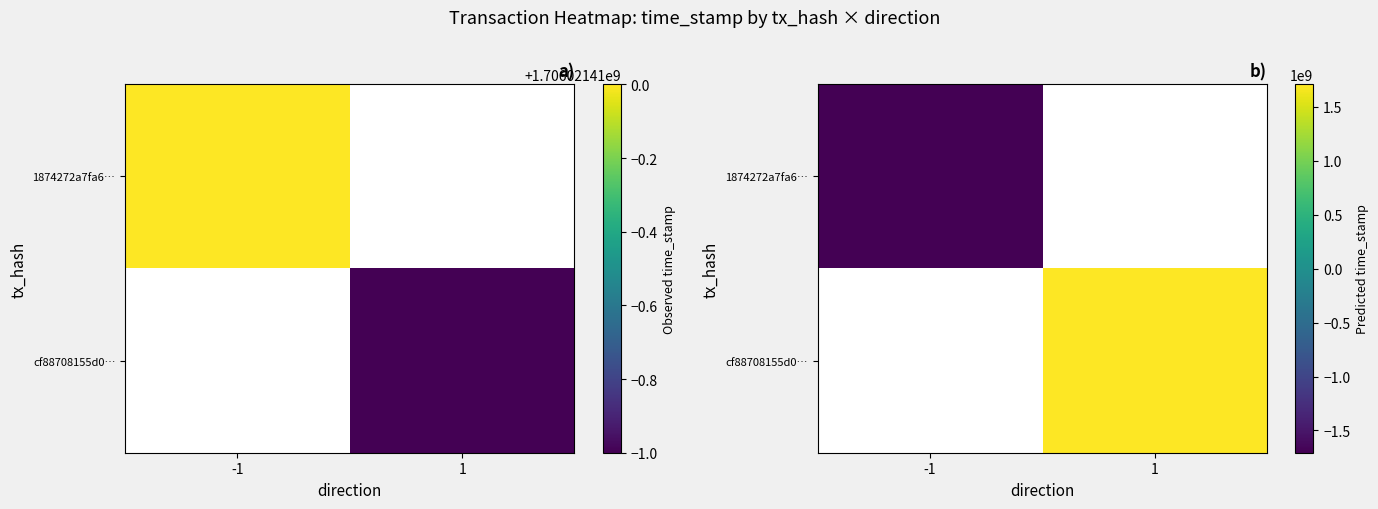

Which series has the widest spread of values?

1874272a7fa6…